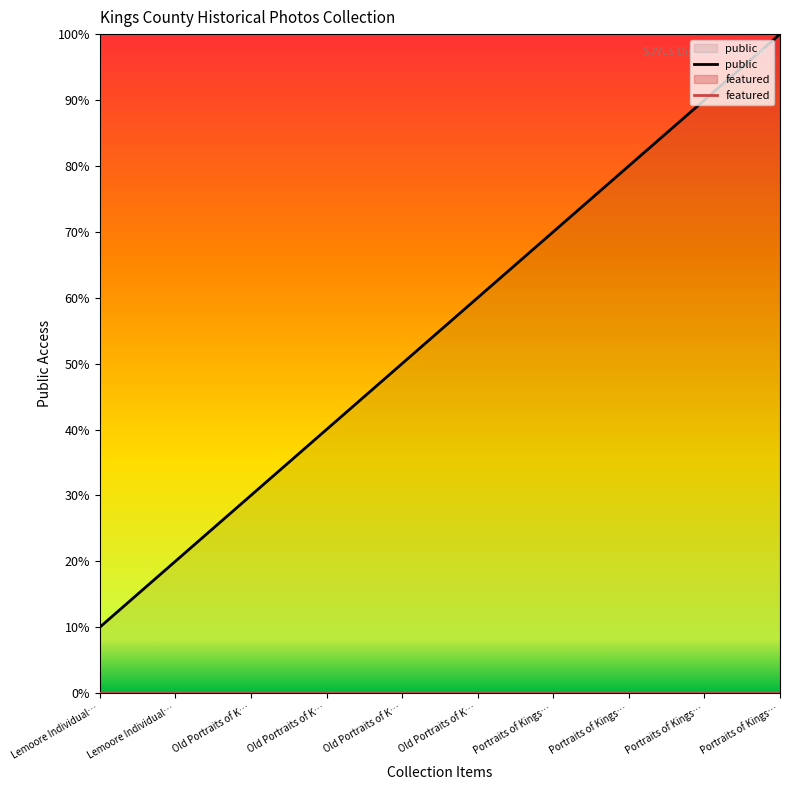

True or false: featured and public cross at least once.

False